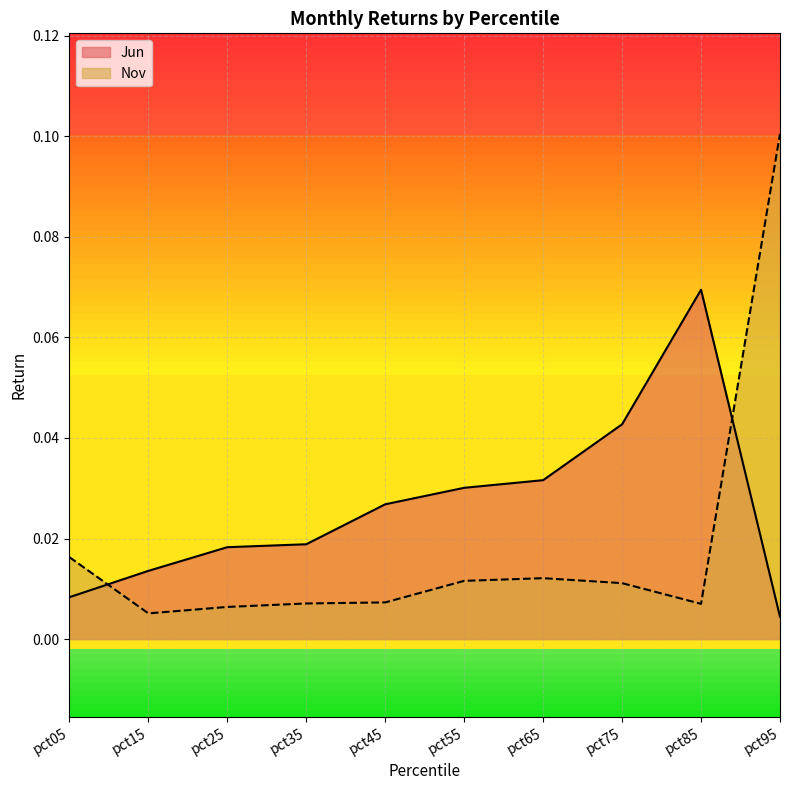

Reading left to right, extract all data points from this chart.

Jun: pct05=0.0	pct15=0.0	pct25=0.0	pct35=0.0	pct45=0.0	pct55=0.0	pct65=0.0	pct75=0.0	pct85=0.1	pct95=0.0
Nov: pct05=0.0	pct15=0.0	pct25=0.0	pct35=0.0	pct45=0.0	pct55=0.0	pct65=0.0	pct75=0.0	pct85=0.0	pct95=0.1